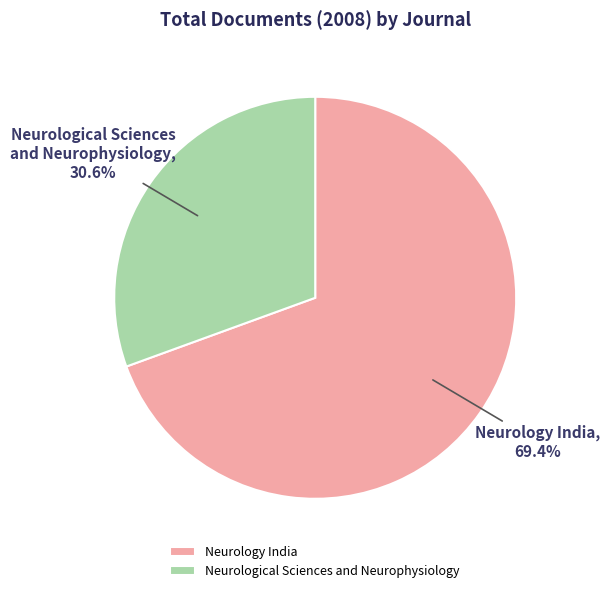

Rank the categories by value from highest to lowest.

Neurology India, Neurological Sciences and Neurophysiology